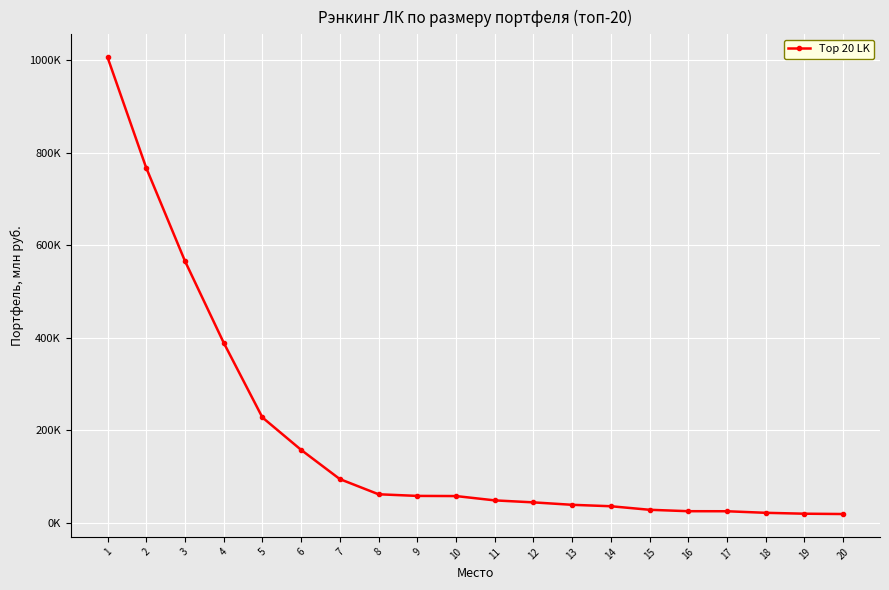

Is this an area chart (filled region under the line)?

No